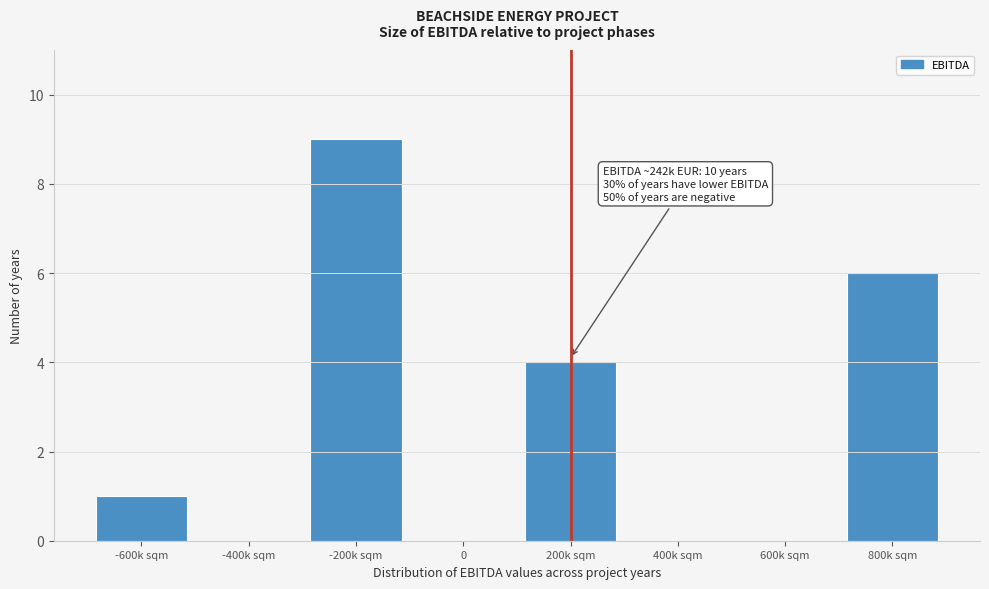

Reading left to right, extract all data points from this chart.

-600k sqm=1	-400k sqm=0	-200k sqm=9	0=0	200k sqm=4	400k sqm=0	600k sqm=0	800k sqm=6